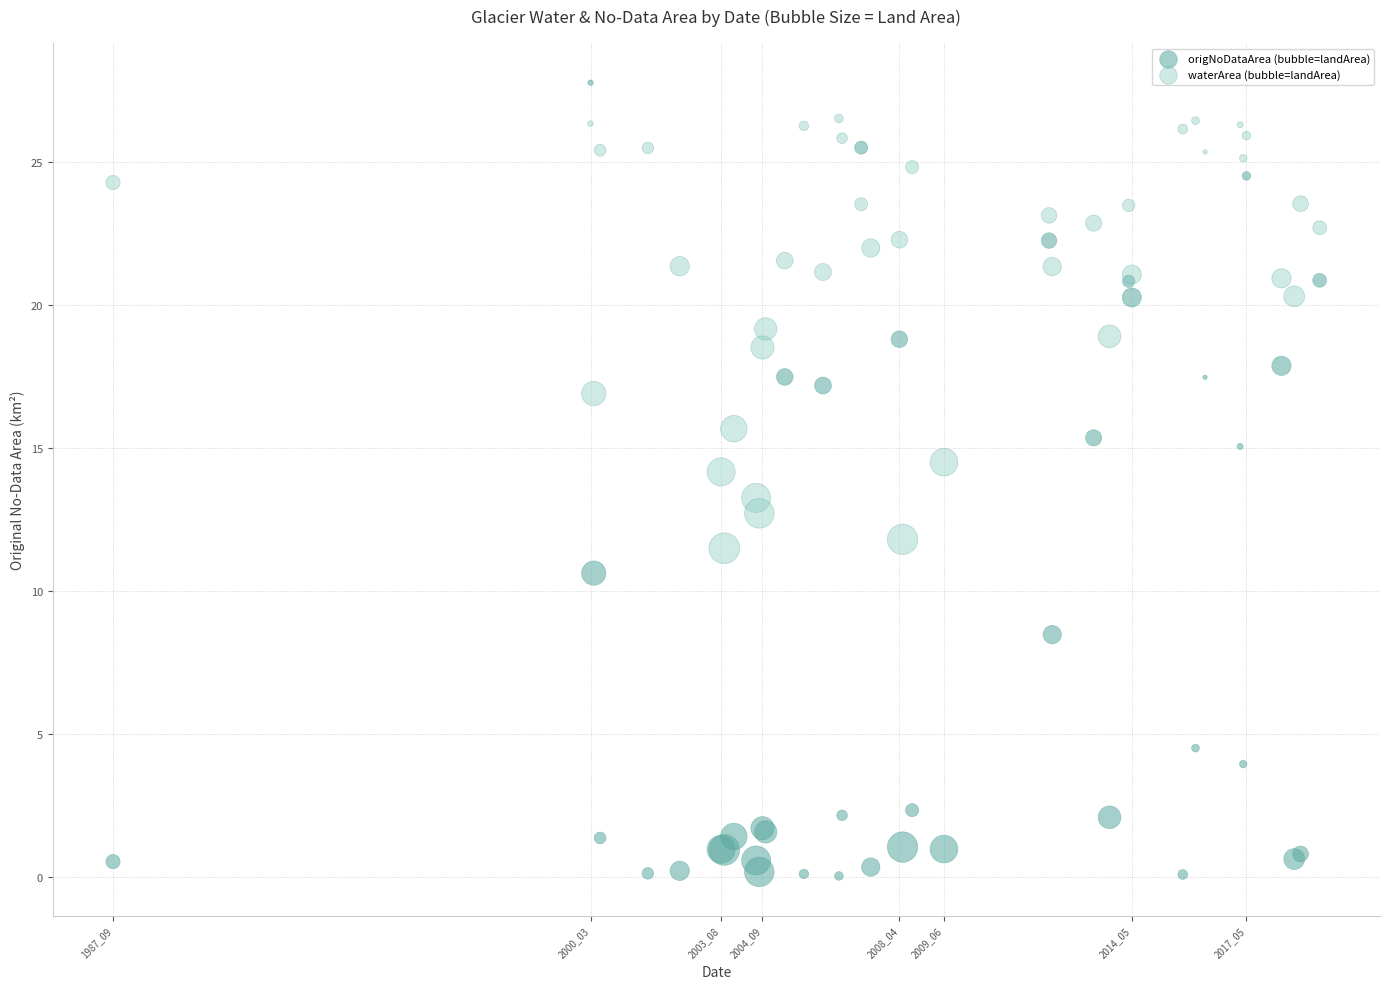

What are all the series names shown in the legend?

origNoDataArea (bubble=landArea), waterArea (bubble=landArea)